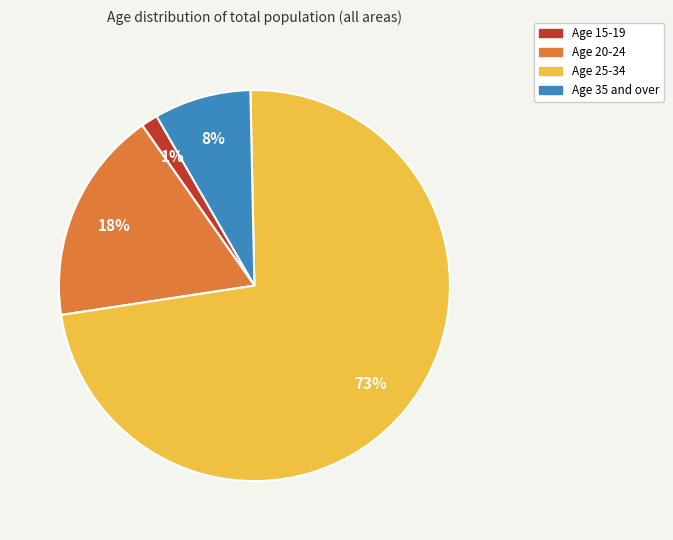

Do Age 25-34 and Age 20-24 together represent more than half of the pie?

Yes